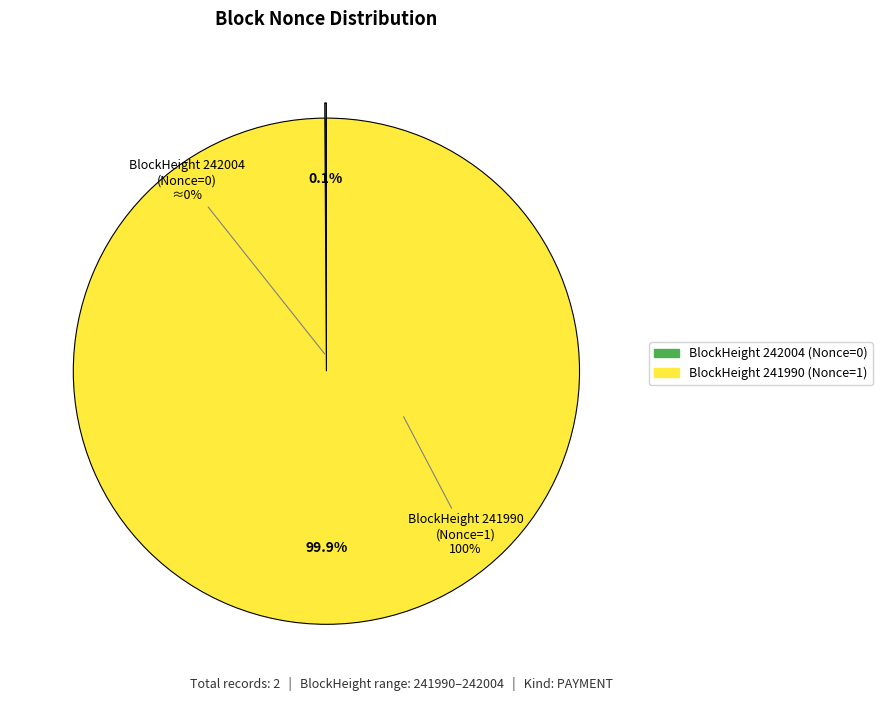

To the nearest percent, what portion does BlockHeight 241990 (Nonce=1) represent?

100%